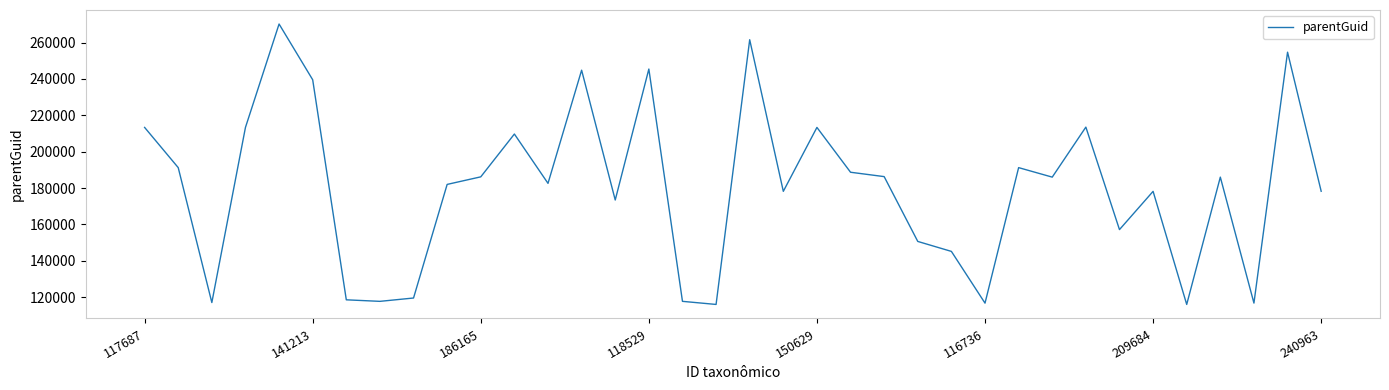

How many interior local valleys (lower than both neighbors) does the data have?

11